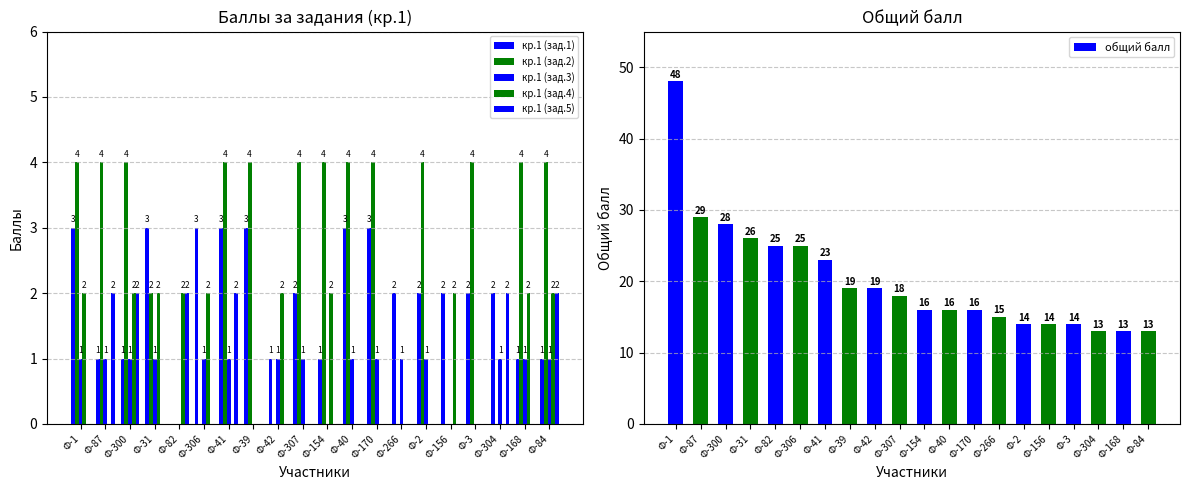

What is the difference between the maximum and minimum values in the кр.1 (зад.1) series?

3